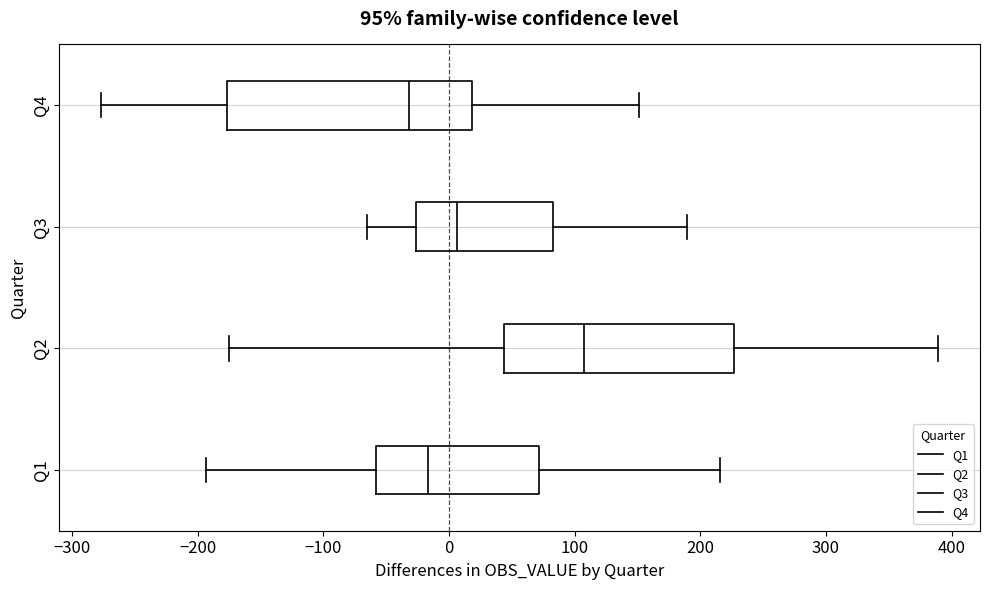

Comparing the boxes themselves (not the whiskers), which one is the widest?

Q4